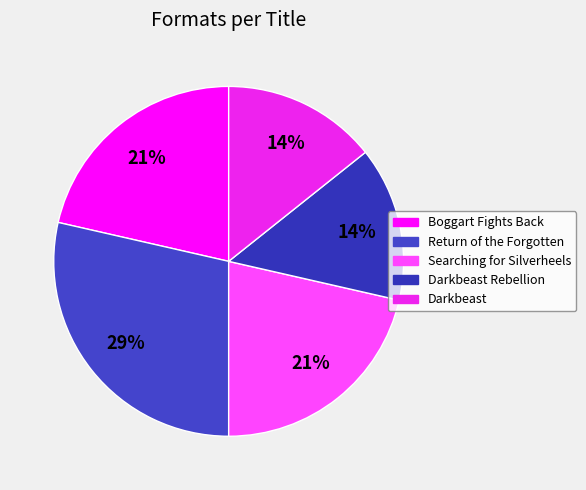

How many slices are in this pie chart?

5